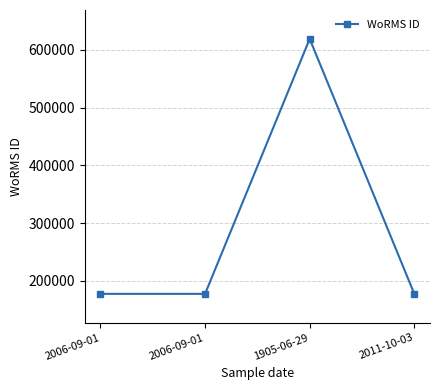

True or false: the data shows 177595 at 2006-09-01.

True